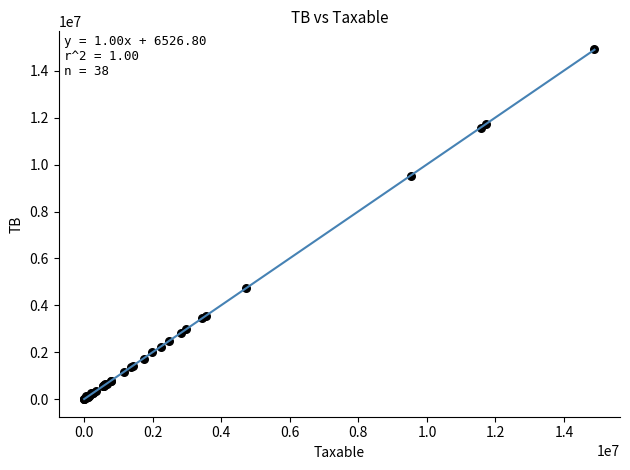

What Y value in the scatter plot is closest to 7465579?

9536057.6